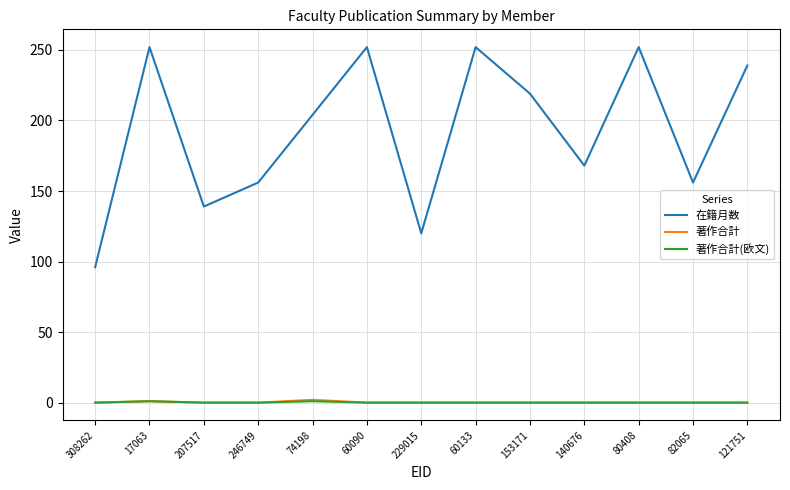

Between 207517 and 60133, which series saw the biggest shift?

在籍月数